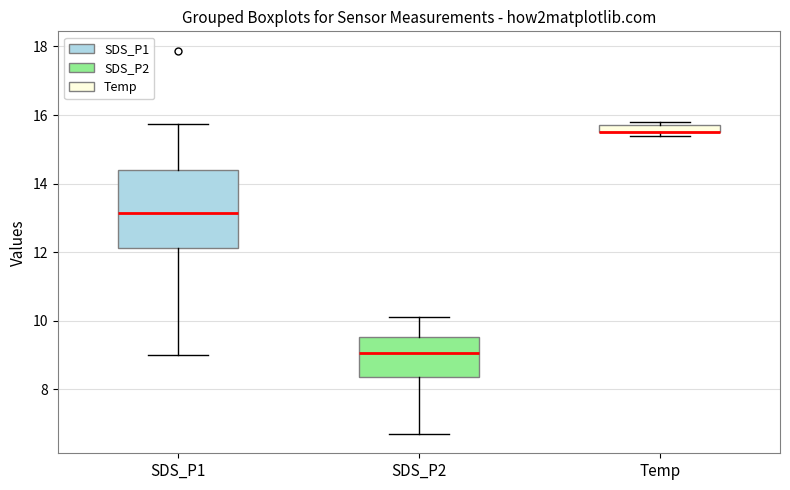

Where is the lower edge of the box for Temp on the y-axis? The values are not printed on the chart, so give them approximately, as read against the axis.

15.6